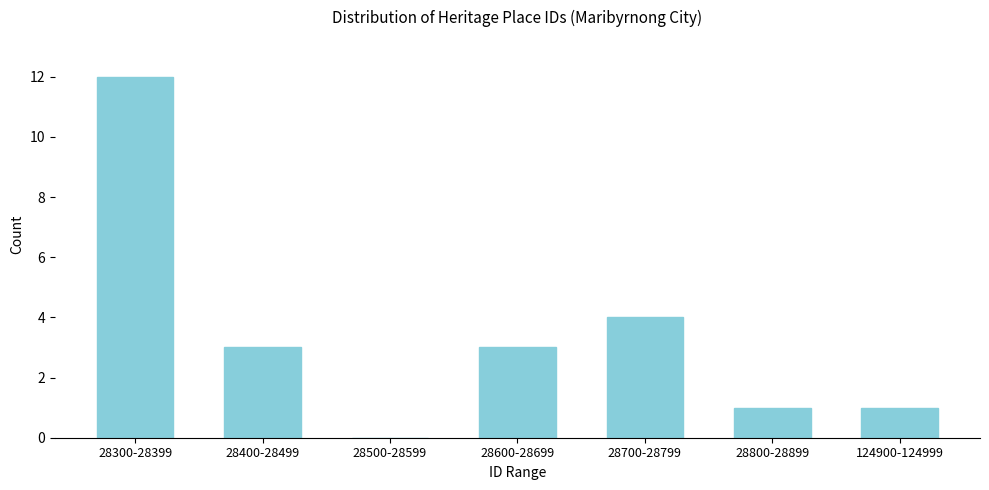

Reading left to right, list all the values displayed in this chart.

28300-28399=12	28400-28499=3	28500-28599=0	28600-28699=3	28700-28799=4	28800-28899=1	124900-124999=1